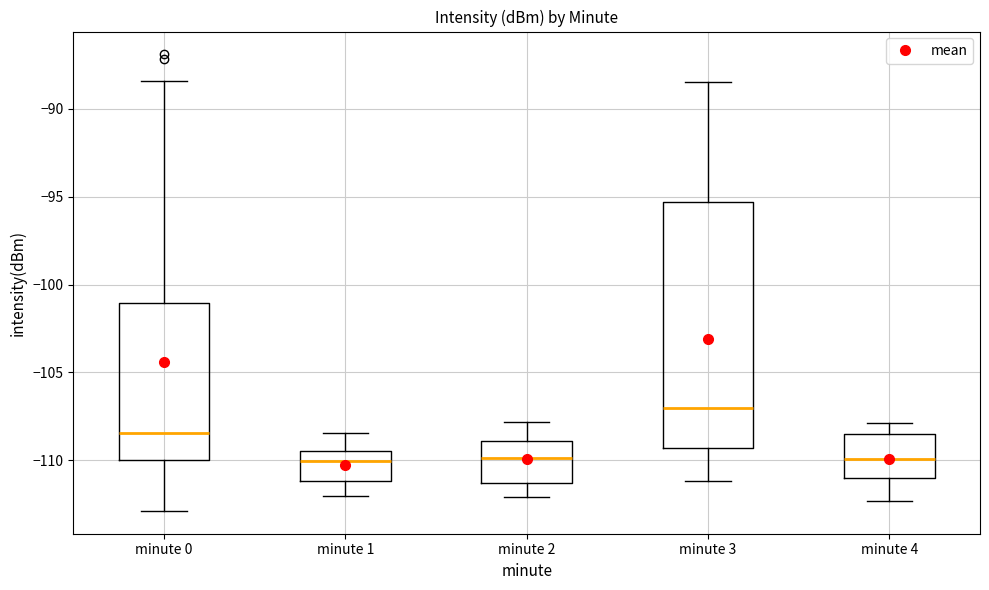

Reading left to right, read every box against the y-axis: the position of its median line, the range the box covers, and the ends of its whiskers. The values are not printed on the chart, so give them approximately, as read against the axis.

minute 0: median -108.5, box -110.0 to -101.0, whiskers -113.0 to -88.5
minute 1: median -110.0, box -111.0 to -109.5, whiskers -112.0 to -108.5
minute 2: median -110.0, box -111.5 to -109.0, whiskers -112.0 to -108.0
minute 3: median -107.0, box -109.5 to -95.5, whiskers -111.0 to -88.5
minute 4: median -110.0, box -111.0 to -108.5, whiskers -112.5 to -108.0